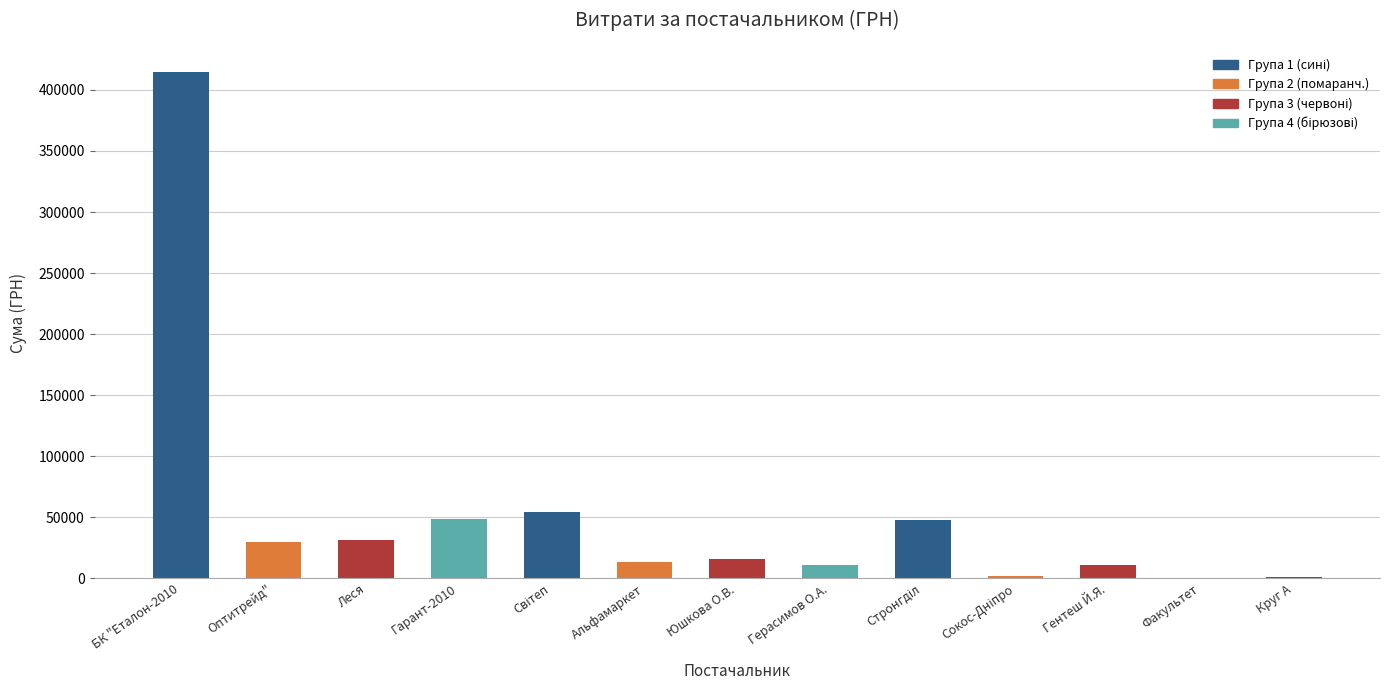

Reading right to left, transcribe all the data shown in this chart.

1025.3	365.0	11001.0	2340.0	47504.0	11368.0	16142.0	13788.0	54500.0	48347.6	31288.2	29764.1	414430.6